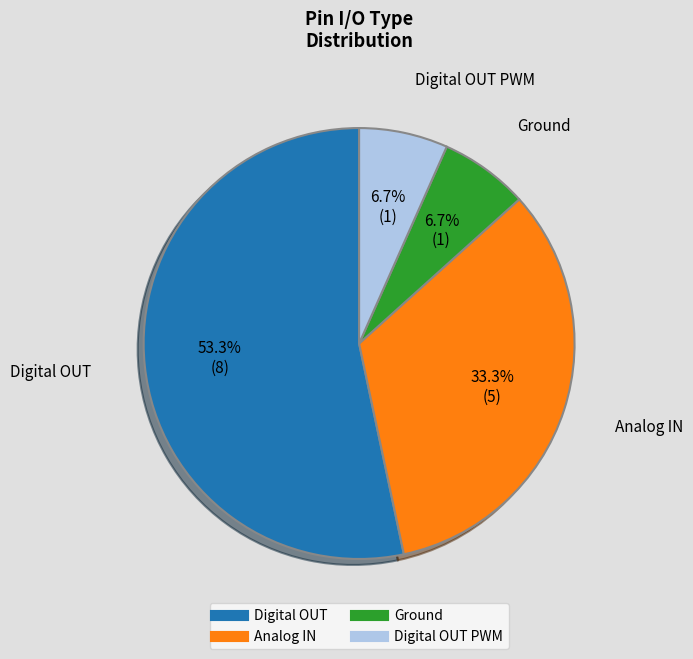

Is there a majority slice in this chart?

Yes